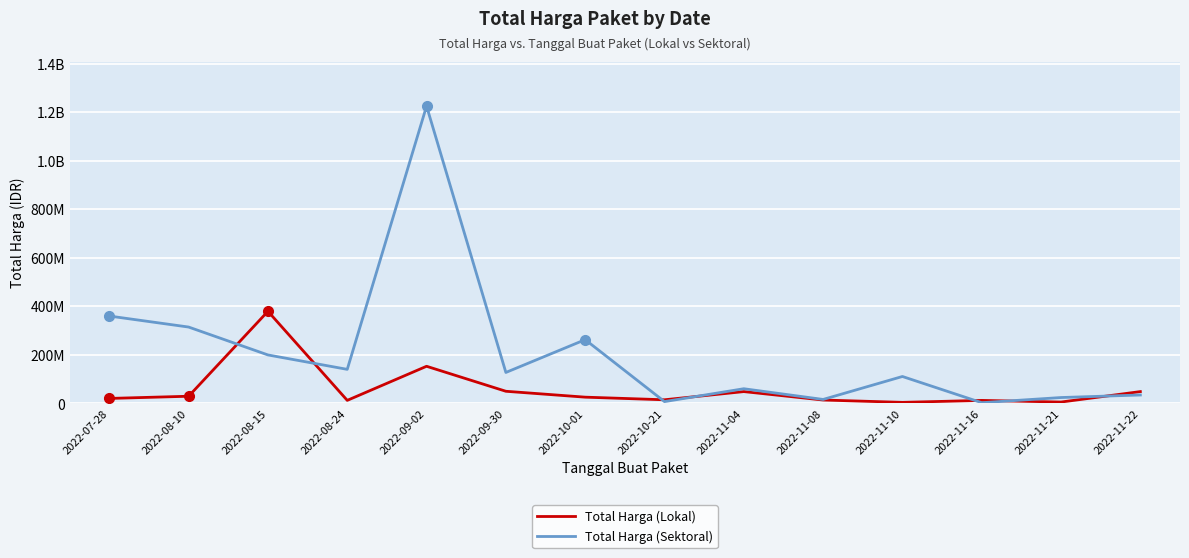

What is the label of the 10th point from the left?

2022-11-08